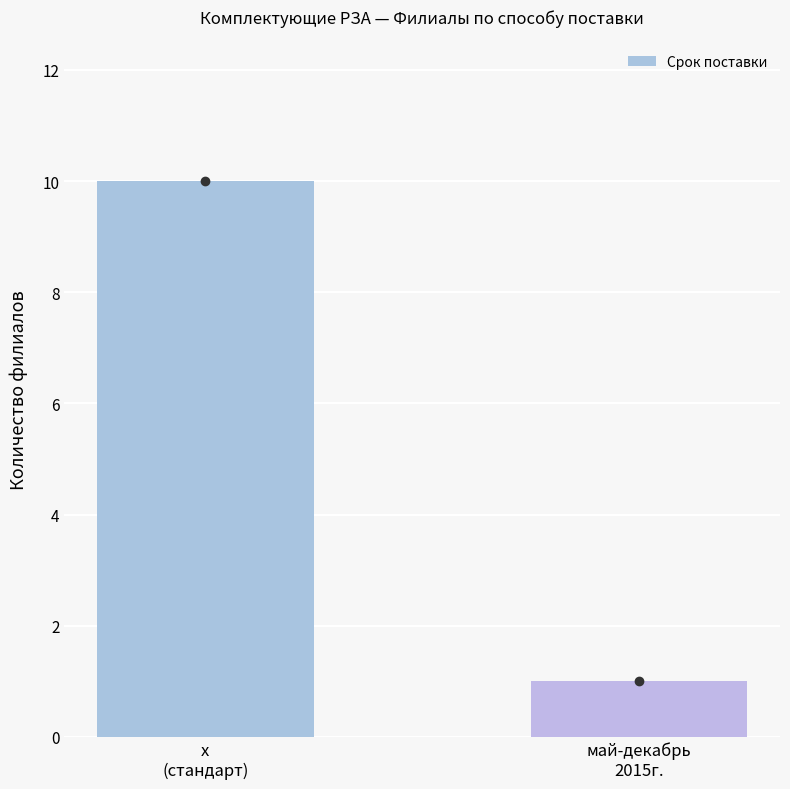

Rank the categories by value from lowest to highest.

май-декабрь
2015г., х
(стандарт)